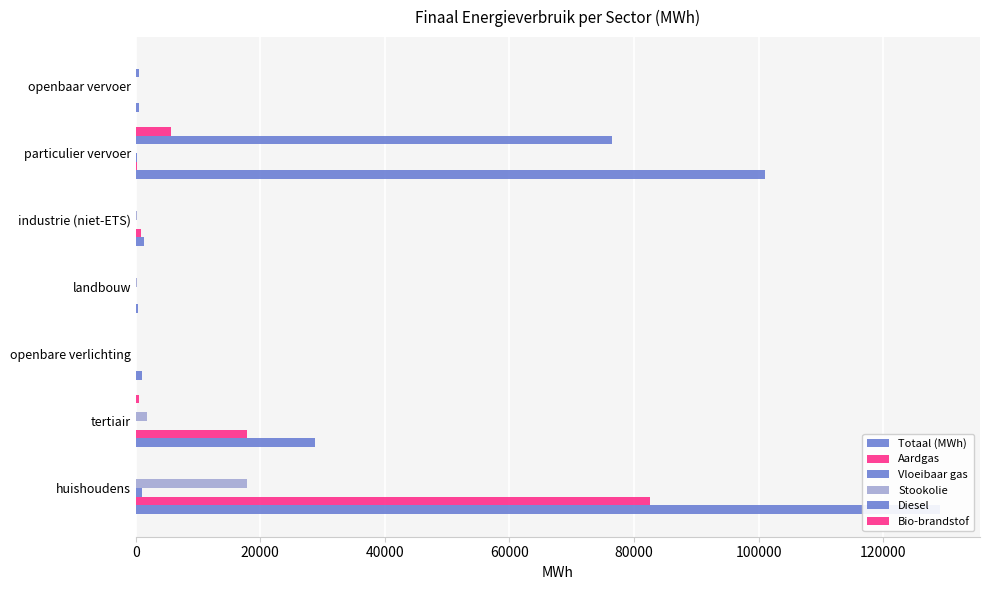

What is the sum of the Vloeibaar gas values at openbare verlichting and huishoudens?

929.6